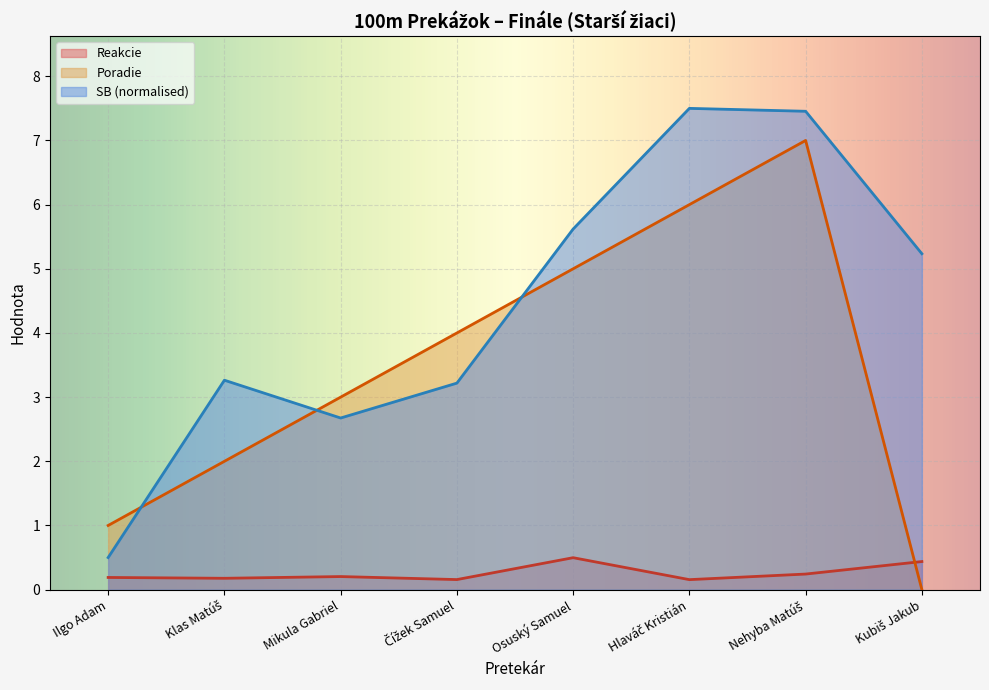

At which category does Reakcie reach its first local valley?

Klas Matúš